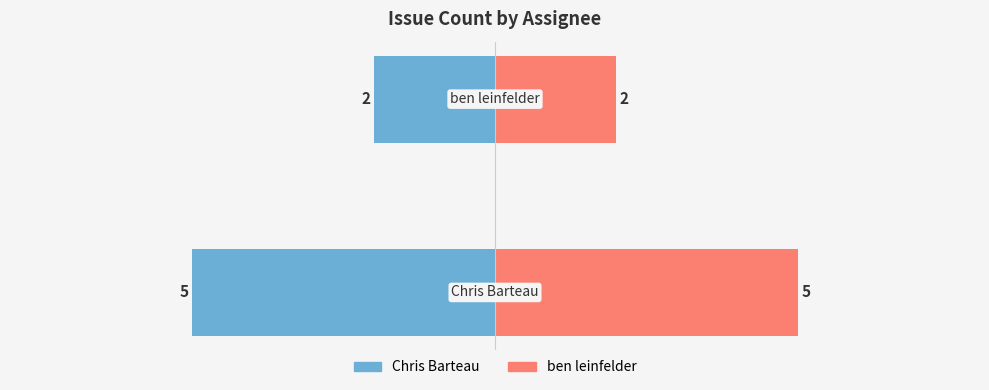

How many data points does each series have?

2